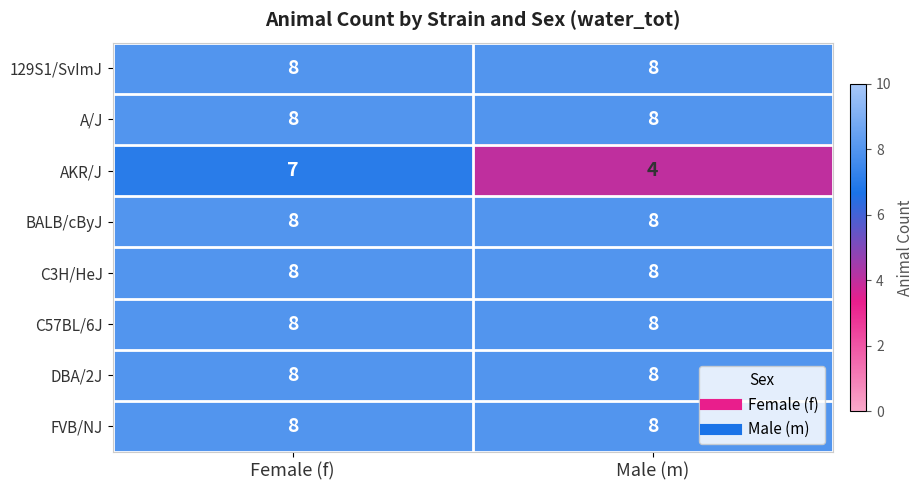

The value of DBA/2J at Female (f) is 3. True or false?

False